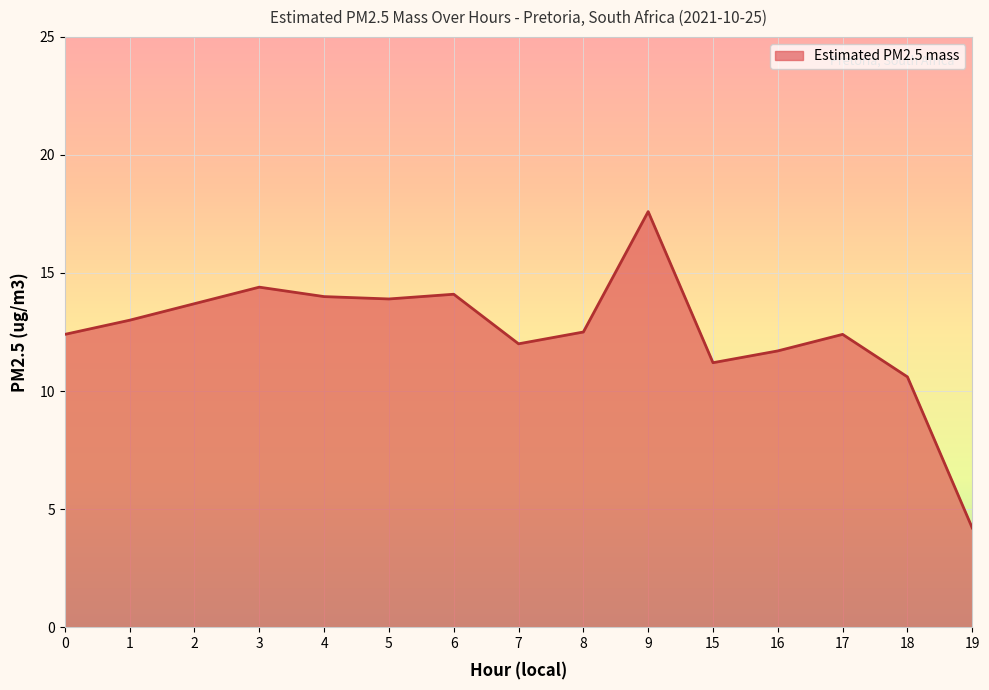

Between 1 and 8, which is larger?

1